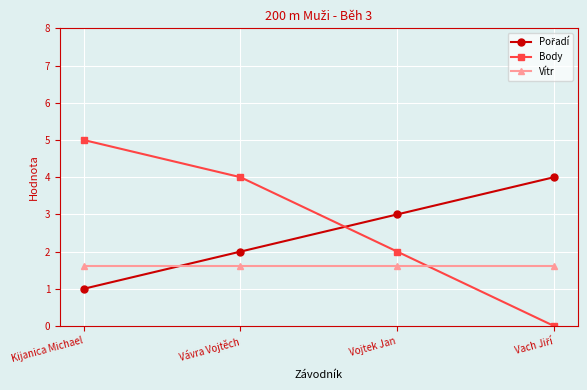

Does the chart have visible grid lines?

Yes